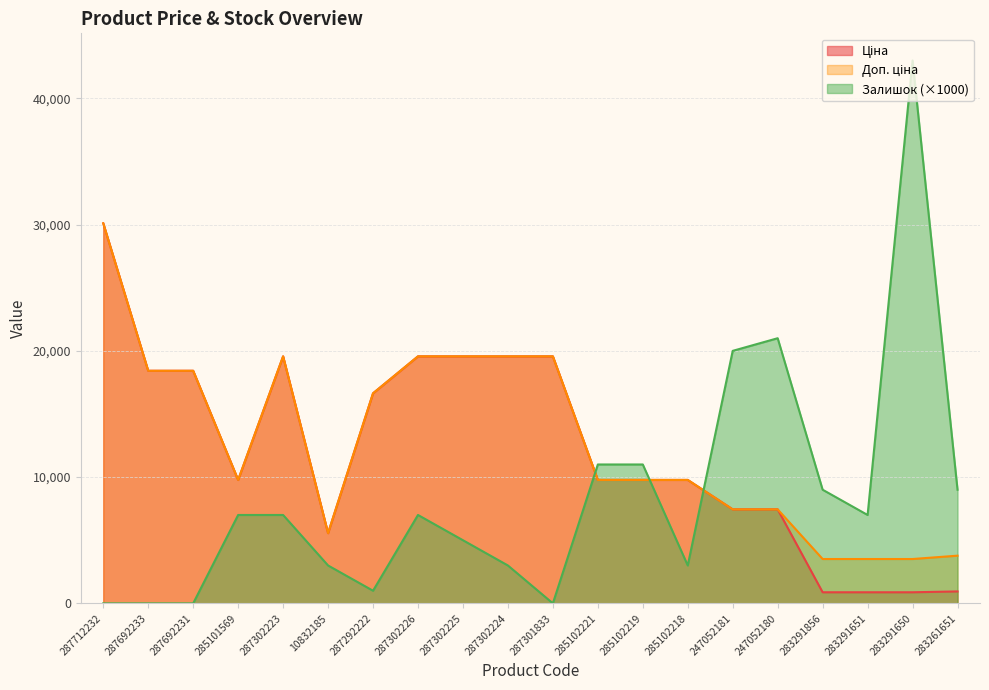

At which label does Ціна first exceed 9775?

287712232